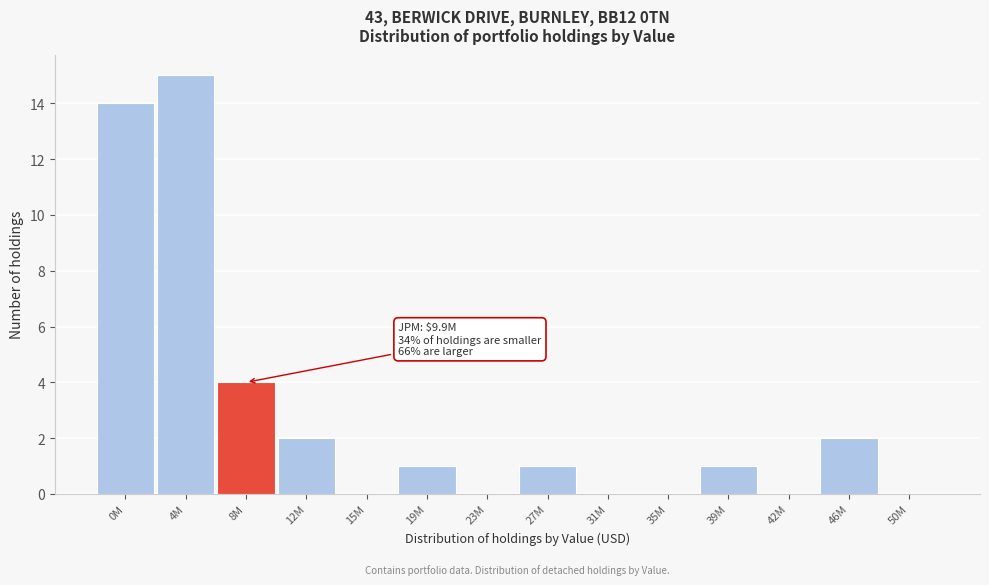

Reading right to left, extract all data points from this chart.

50M=0	46M=2	42M=0	39M=1	35M=0	31M=0	27M=1	23M=0	19M=1	15M=0	12M=2	8M=4	4M=15	0M=14